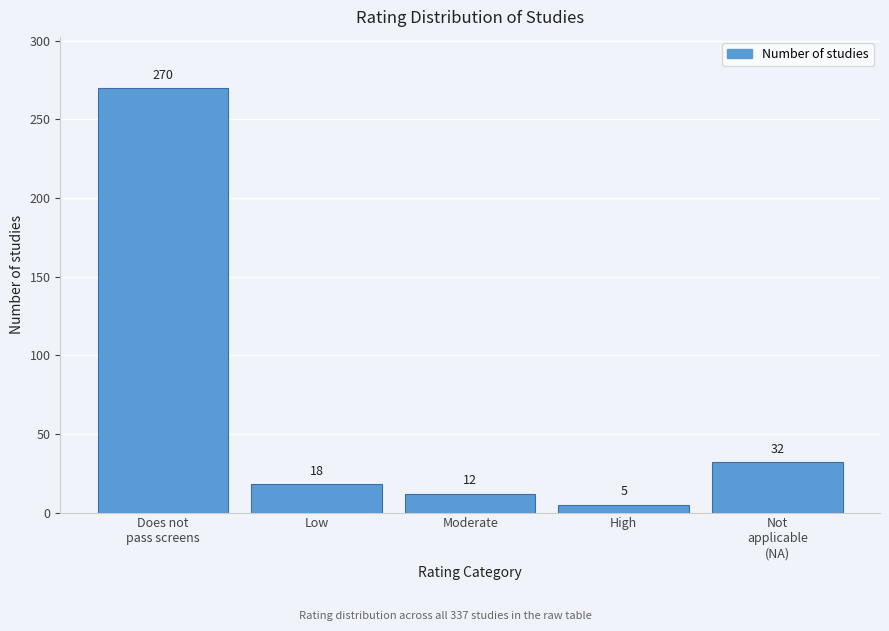

Reading left to right, extract all data points from this chart.

270	18	12	5	32